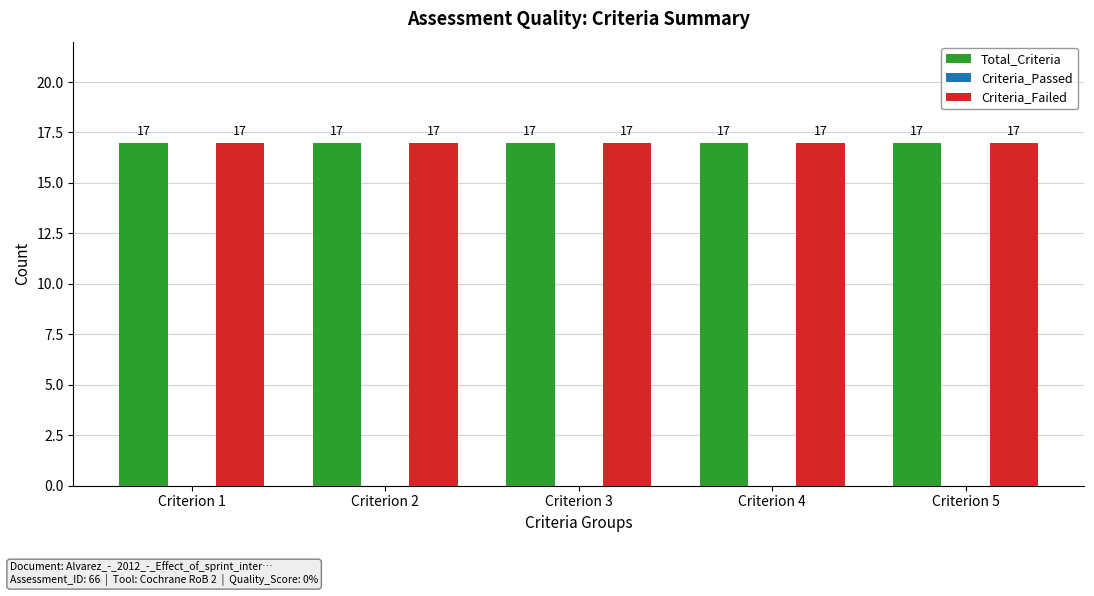

Read the Total_Criteria value at Criterion 5.

17